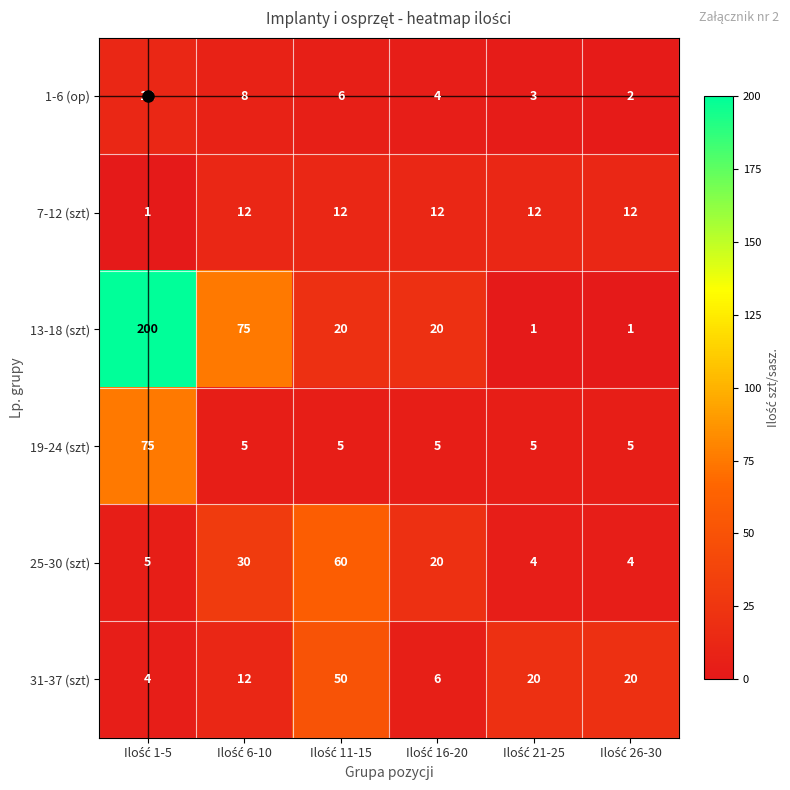

Which series has the widest spread of values?

13-18 (szt)